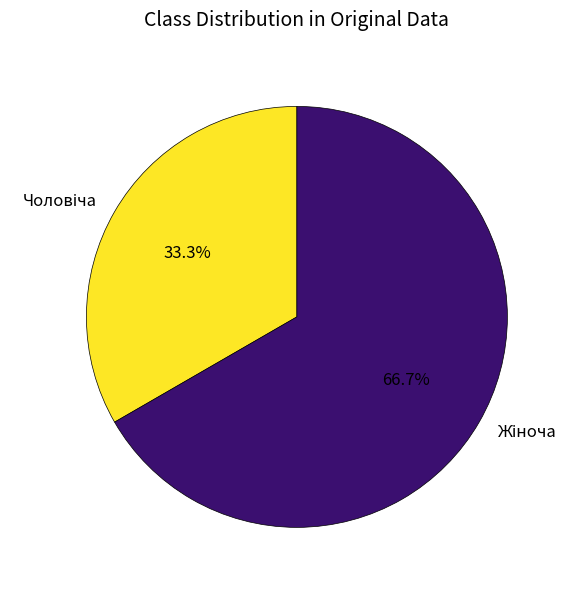

How many slices are in this pie chart?

2